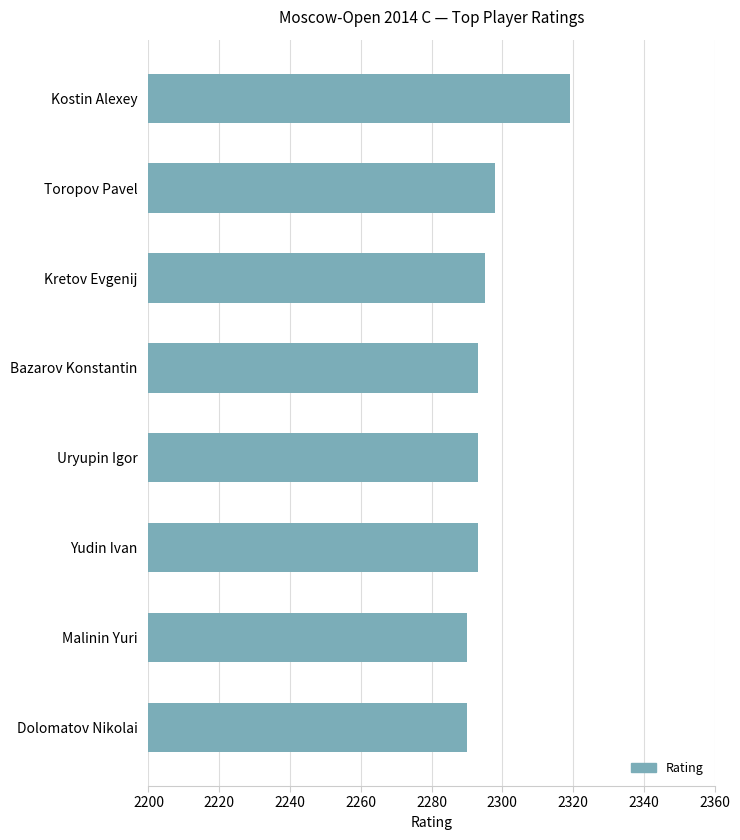

What is the greatest value displayed?

2319